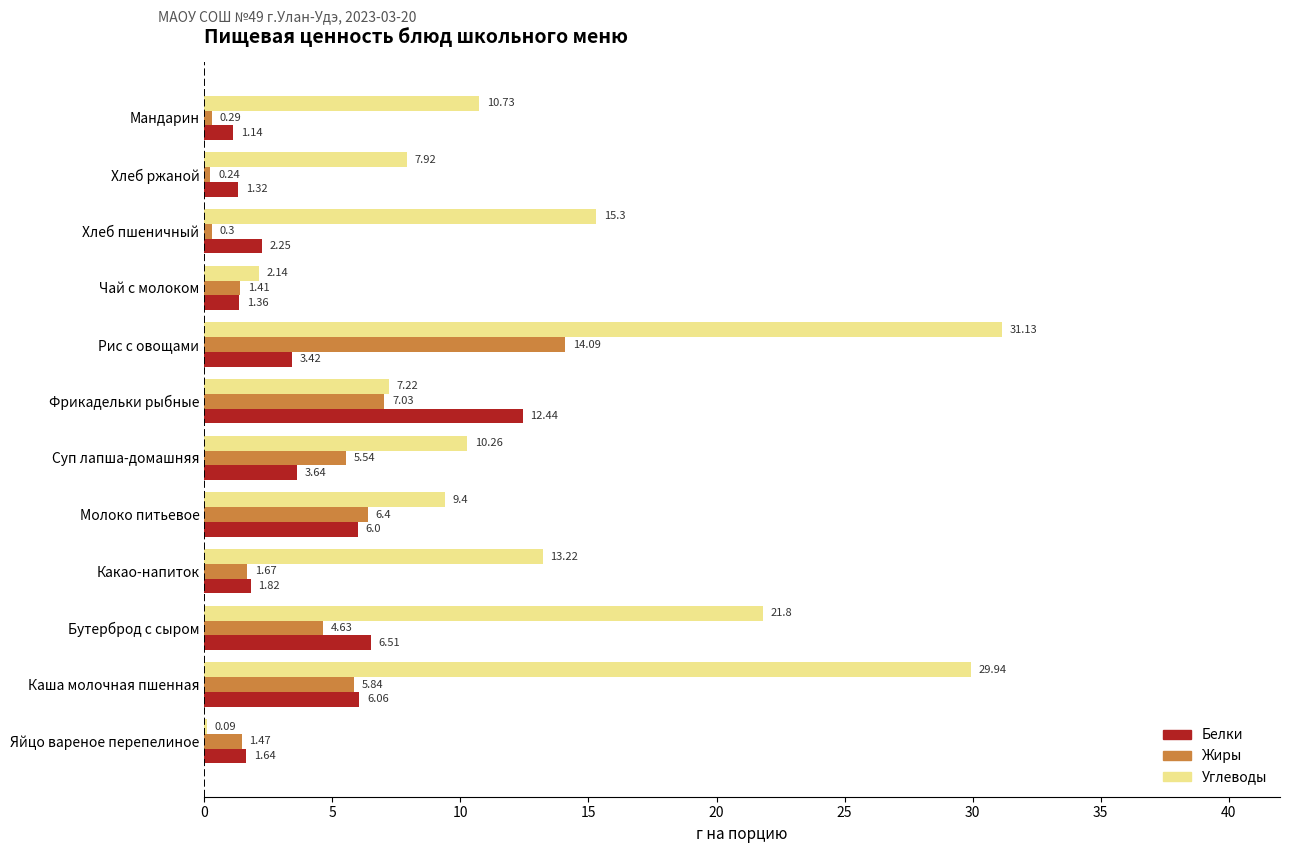

What is the sum of the Белки values at Яйцо вареное перепелиное and Суп лапша-домашняя?

5.3